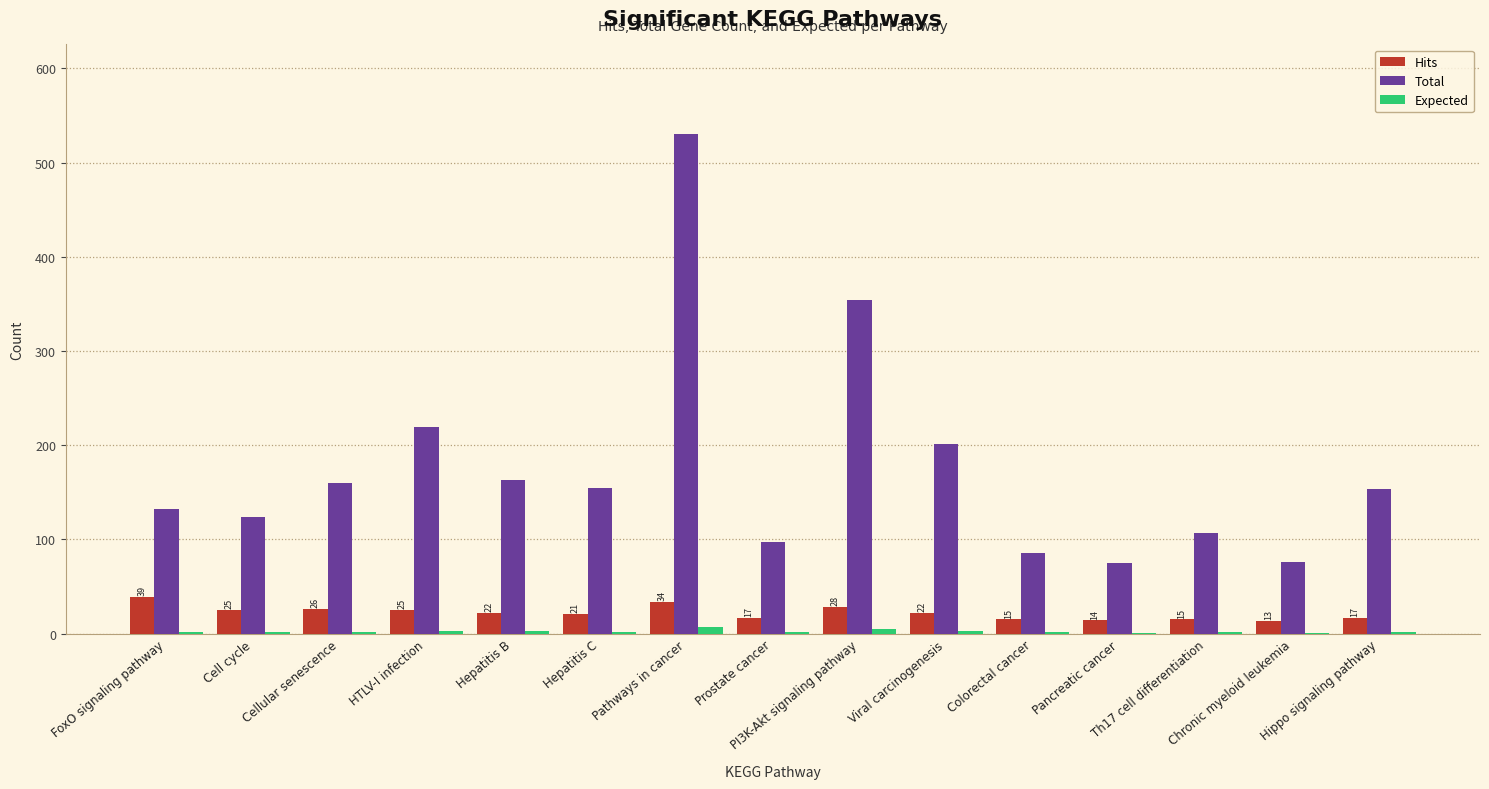

Which series has the largest total across all categories?

Total